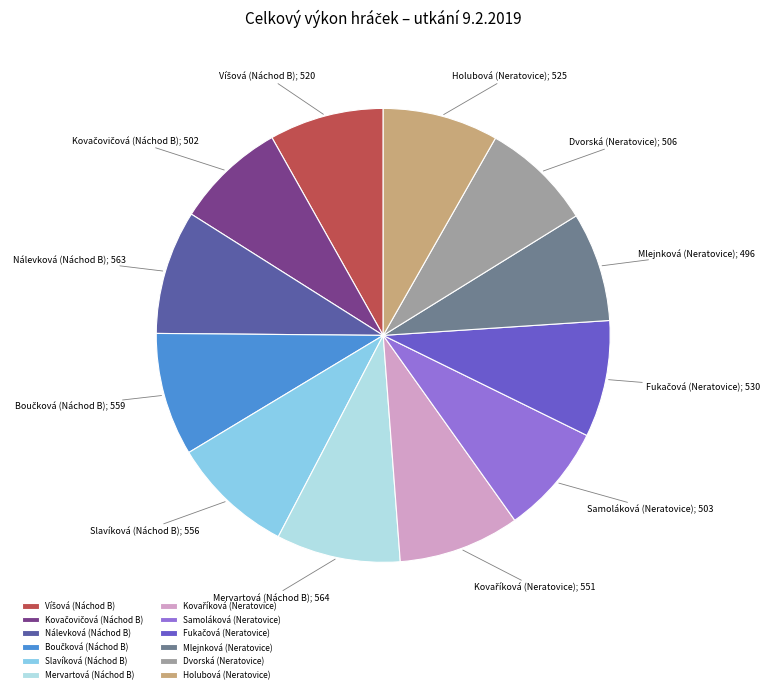

Is it true that Samoláková (Neratovice) is 8% of the pie?

True